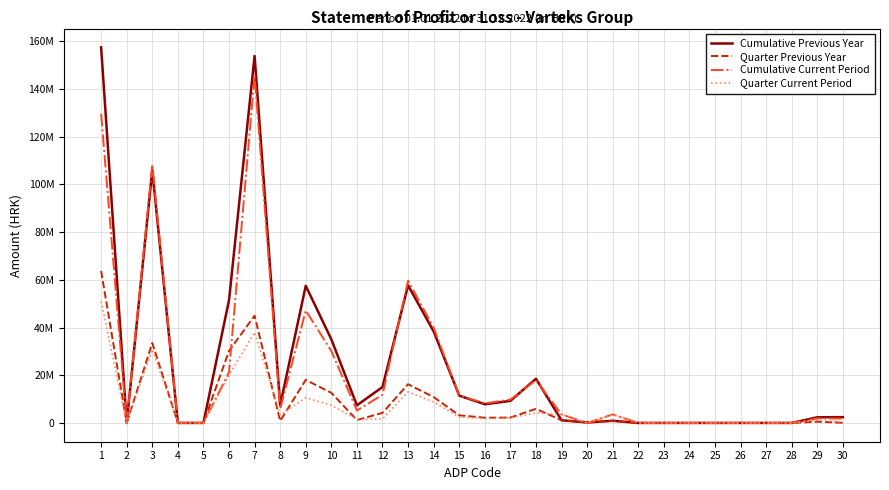

What is the value of the Cumulative Current Period point at the 12th from the left?

11800577